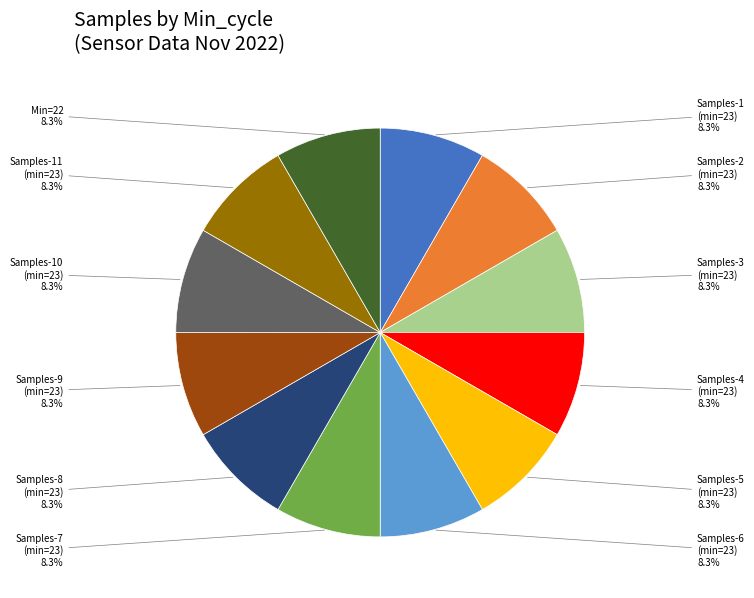

Does any single category account for the majority?

No